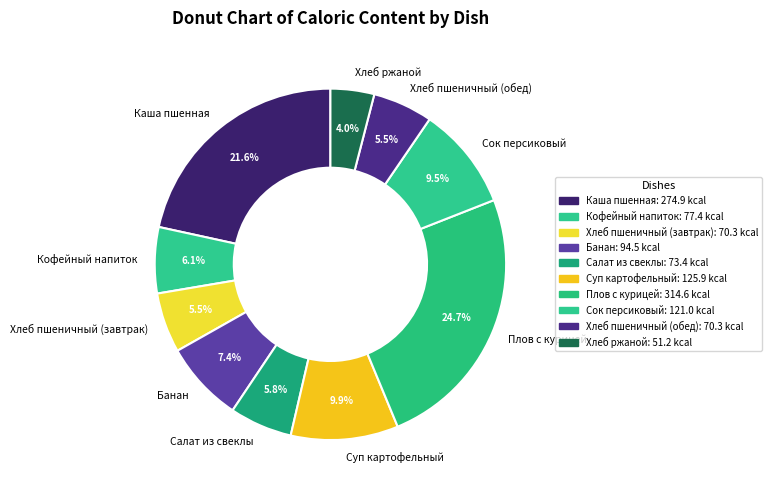

What is the largest slice in the pie chart?

Плов с курицей